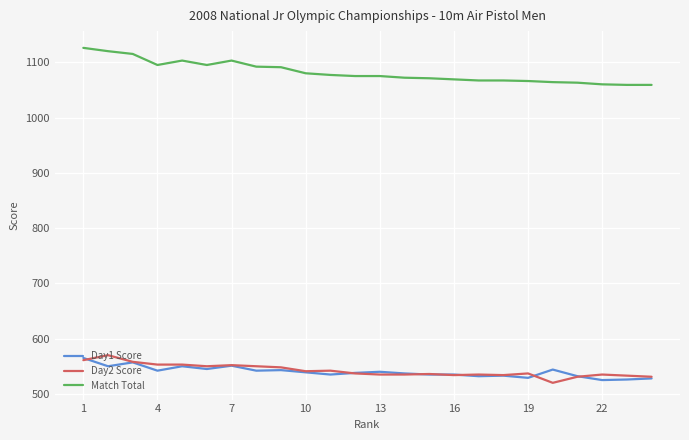

What is the lowest value of the Day1 Score series?

525